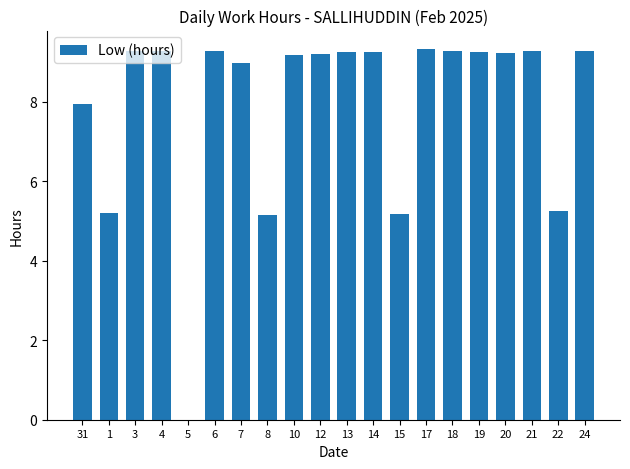

What is the ratio of the value at 21 to the value at 22?

1.8